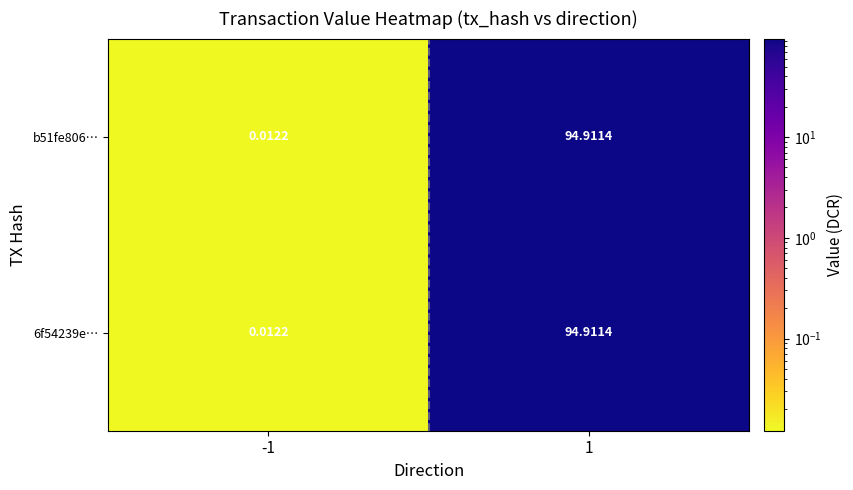

How many categories are shown in the chart?

2